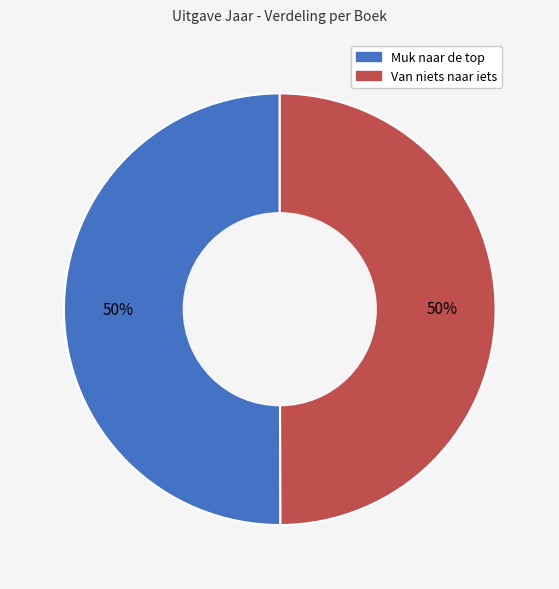

How many slices are in this pie chart?

2